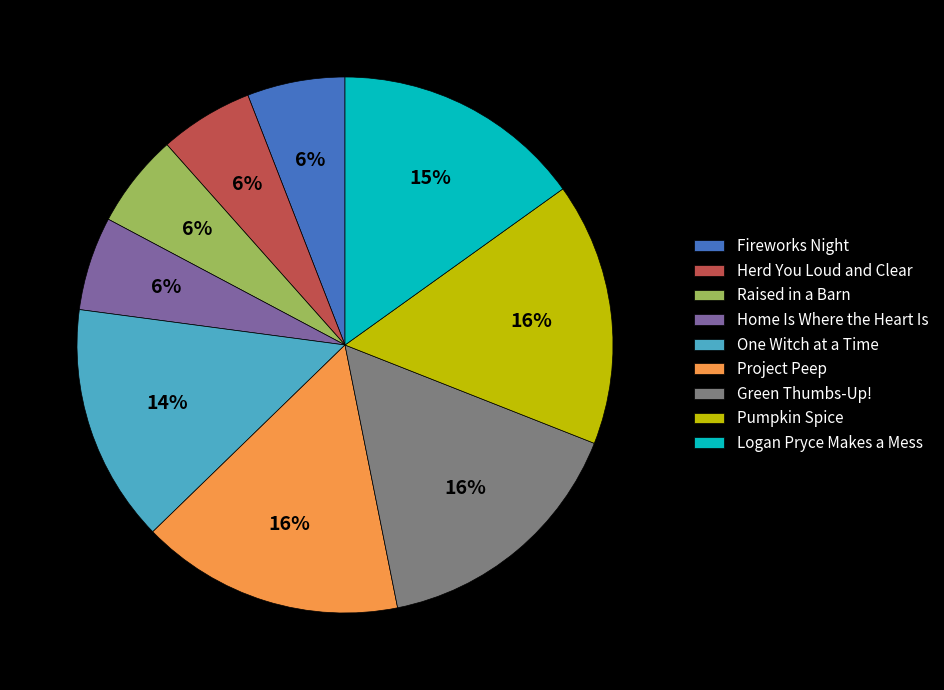

Is it true that One Witch at a Time is 1% of the pie?

False